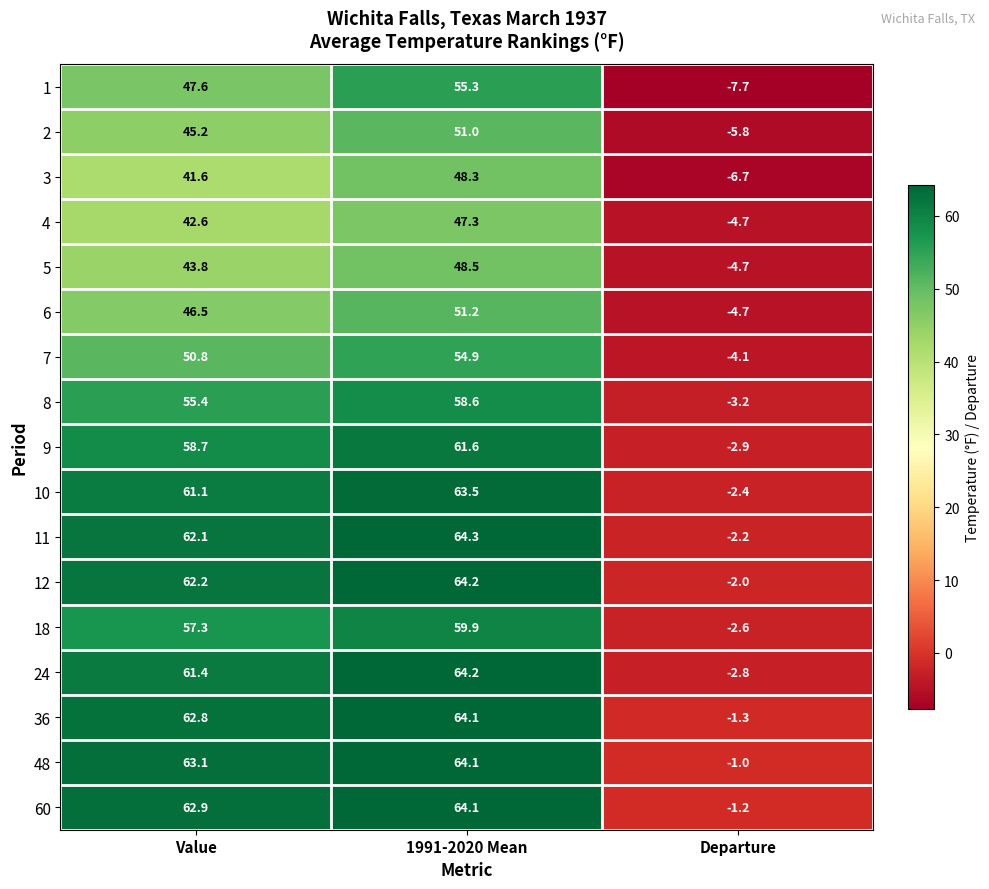

What is the spread (max minus min) of values at Departure?

6.7